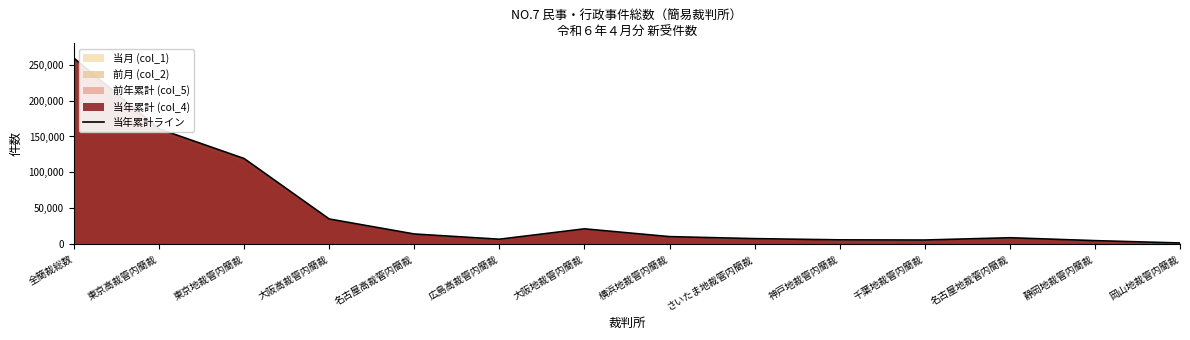

How many categories are shown in the chart?

14